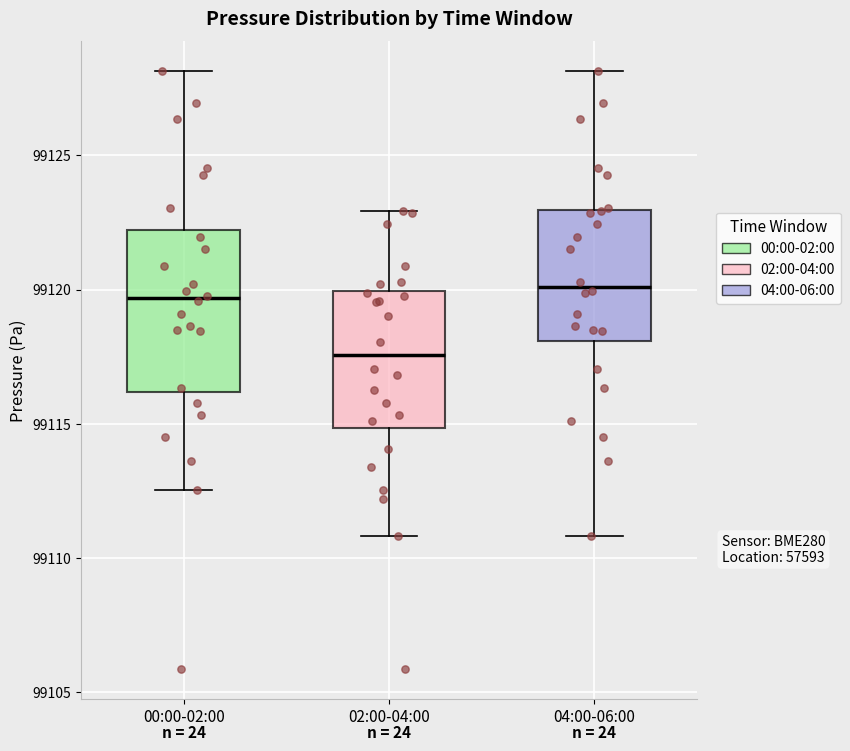

Where does the lower whisker of the box for 02:00-04:00 end on the y-axis? The values are not printed on the chart, so give them approximately, as read against the axis.

99111.0